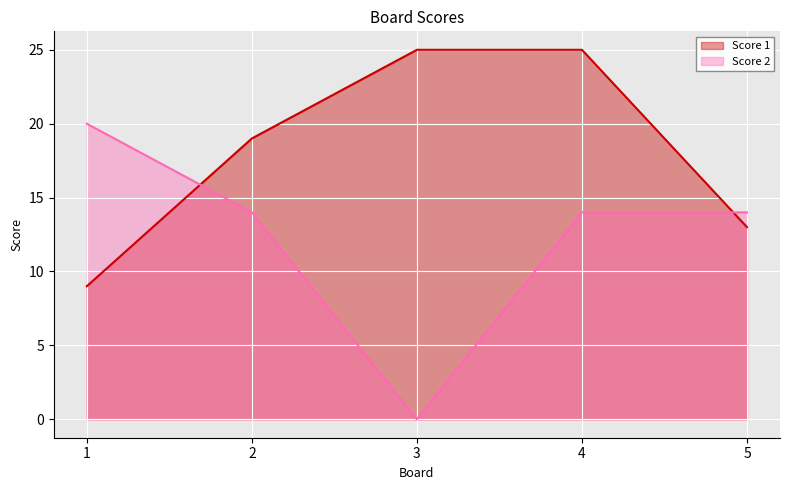

How many lines are shown in the chart?

2